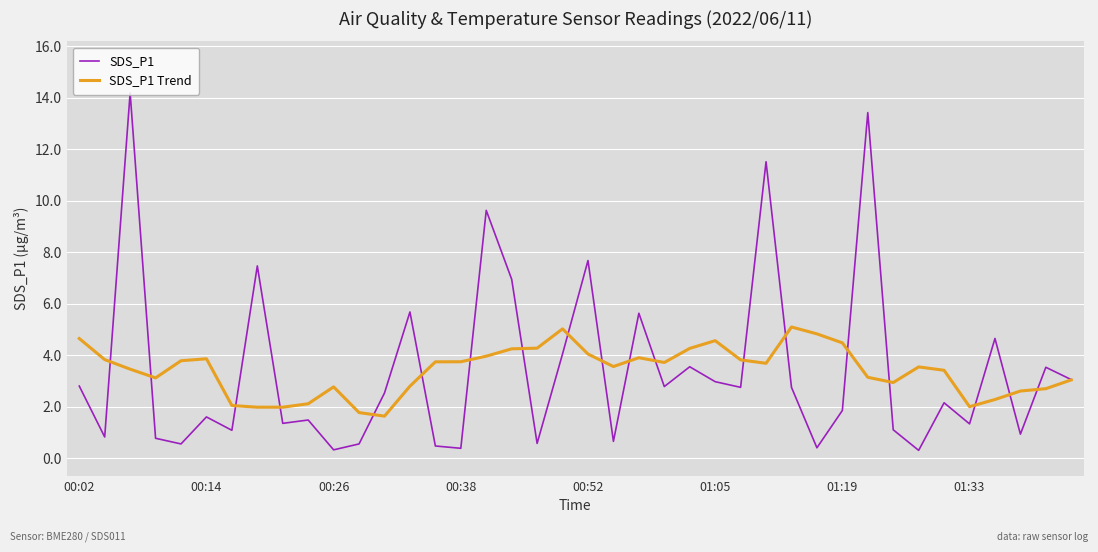

What is the minimum value shown in the chart?

0.3